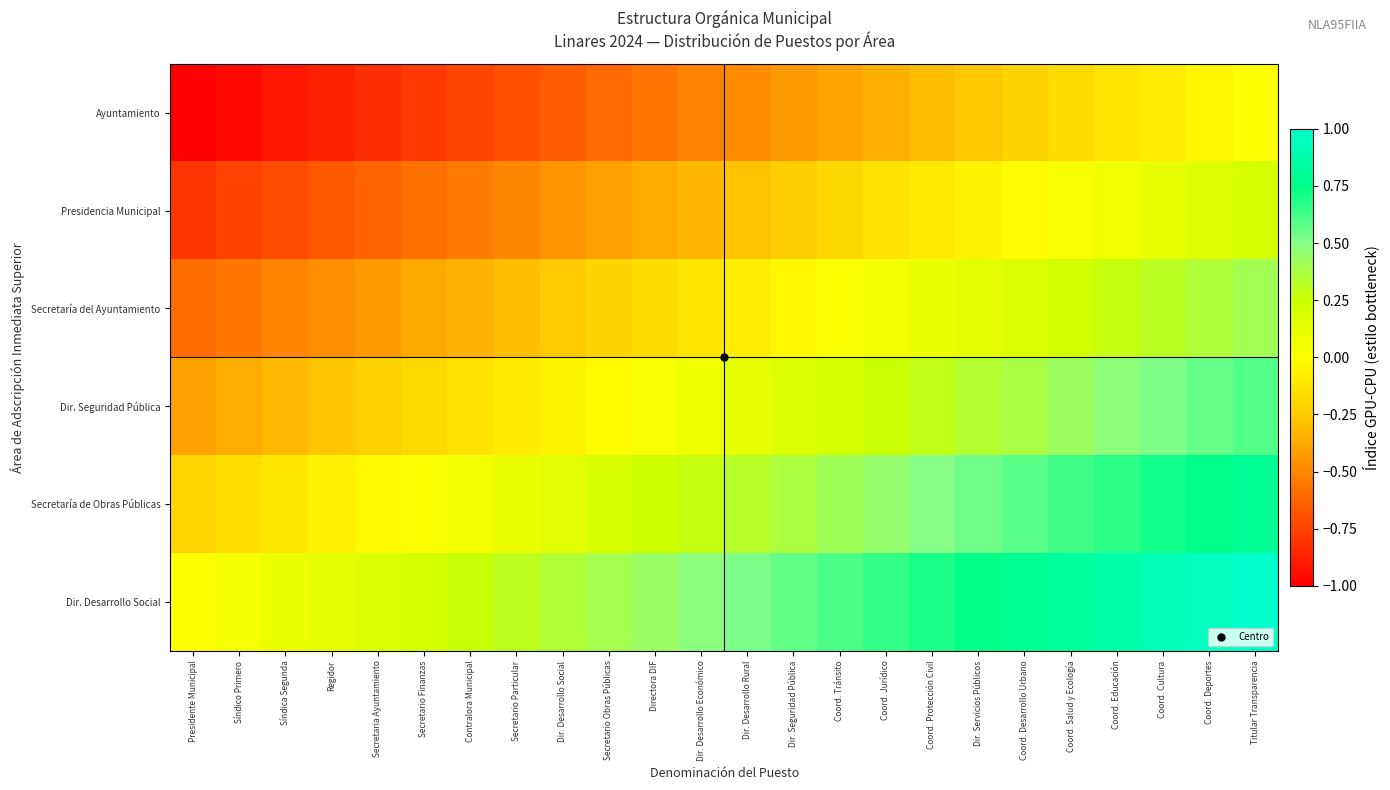

Reading right to left, transcribe all the data shown in this chart.

Ayuntamiento: Titular Transparencia=0.0	Coord. Deportes=-0.0	Coord. Cultura=-0.1	Coord. Educación=-0.1	Coord. Salud y Ecología=-0.2	Coord. Desarrollo Urbano=-0.2	Dir. Servicios Públicos=-0.3	Coord. Protección Civil=-0.3	Coord. Jurídico=-0.3	Coord. Tránsito=-0.4	Dir. Seguridad Pública=-0.4	Dir. Desarrollo Rural=-0.5	Dir. Desarrollo Económico=-0.5	Directora DIF=-0.6	Secretario Obras Públicas=-0.6	Dir. Desarrollo Social=-0.7	Secretario Particular=-0.7	Contralora Municipal=-0.7	Secretario Finanzas=-0.8	Secretaria Ayuntamiento=-0.8	Regidor=-0.9	Síndica Segunda=-0.9	Síndico Primero=-1.0	Presidente Municipal=-1.0
Presidencia Municipal: Titular Transparencia=0.2	Coord. Deportes=0.2	Coord. Cultura=0.1	Coord. Educación=0.1	Coord. Salud y Ecología=0.0	Coord. Desarrollo Urbano=-0.0	Dir. Servicios Públicos=-0.1	Coord. Protección Civil=-0.1	Coord. Jurídico=-0.1	Coord. Tránsito=-0.2	Dir. Seguridad Pública=-0.2	Dir. Desarrollo Rural=-0.3	Dir. Desarrollo Económico=-0.3	Directora DIF=-0.4	Secretario Obras Públicas=-0.4	Dir. Desarrollo Social=-0.5	Secretario Particular=-0.5	Contralora Municipal=-0.5	Secretario Finanzas=-0.6	Secretaria Ayuntamiento=-0.6	Regidor=-0.7	Síndica Segunda=-0.7	Síndico Primero=-0.8	Presidente Municipal=-0.8
Secretaría del Ayuntamiento: Titular Transparencia=0.4	Coord. Deportes=0.4	Coord. Cultura=0.3	Coord. Educación=0.3	Coord. Salud y Ecología=0.2	Coord. Desarrollo Urbano=0.2	Dir. Servicios Públicos=0.1	Coord. Protección Civil=0.1	Coord. Jurídico=0.1	Coord. Tránsito=0.0	Dir. Seguridad Pública=-0.0	Dir. Desarrollo Rural=-0.1	Dir. Desarrollo Económico=-0.1	Directora DIF=-0.2	Secretario Obras Públicas=-0.2	Dir. Desarrollo Social=-0.3	Secretario Particular=-0.3	Contralora Municipal=-0.3	Secretario Finanzas=-0.4	Secretaria Ayuntamiento=-0.4	Regidor=-0.5	Síndica Segunda=-0.5	Síndico Primero=-0.6	Presidente Municipal=-0.6
Dir. Seguridad Pública: Titular Transparencia=0.6	Coord. Deportes=0.6	Coord. Cultura=0.5	Coord. Educación=0.5	Coord. Salud y Ecología=0.4	Coord. Desarrollo Urbano=0.4	Dir. Servicios Públicos=0.3	Coord. Protección Civil=0.3	Coord. Jurídico=0.3	Coord. Tránsito=0.2	Dir. Seguridad Pública=0.2	Dir. Desarrollo Rural=0.1	Dir. Desarrollo Económico=0.1	Directora DIF=0.0	Secretario Obras Públicas=-0.0	Dir. Desarrollo Social=-0.1	Secretario Particular=-0.1	Contralora Municipal=-0.1	Secretario Finanzas=-0.2	Secretaria Ayuntamiento=-0.2	Regidor=-0.3	Síndica Segunda=-0.3	Síndico Primero=-0.4	Presidente Municipal=-0.4
Secretaría de Obras Públicas: Titular Transparencia=0.8	Coord. Deportes=0.8	Coord. Cultura=0.7	Coord. Educación=0.7	Coord. Salud y Ecología=0.6	Coord. Desarrollo Urbano=0.6	Dir. Servicios Públicos=0.5	Coord. Protección Civil=0.5	Coord. Jurídico=0.5	Coord. Tránsito=0.4	Dir. Seguridad Pública=0.4	Dir. Desarrollo Rural=0.3	Dir. Desarrollo Económico=0.3	Directora DIF=0.2	Secretario Obras Públicas=0.2	Dir. Desarrollo Social=0.1	Secretario Particular=0.1	Contralora Municipal=0.1	Secretario Finanzas=0.0	Secretaria Ayuntamiento=-0.0	Regidor=-0.1	Síndica Segunda=-0.1	Síndico Primero=-0.2	Presidente Municipal=-0.2
Dir. Desarrollo Social: Titular Transparencia=1.0	Coord. Deportes=1.0	Coord. Cultura=0.9	Coord. Educación=0.9	Coord. Salud y Ecología=0.8	Coord. Desarrollo Urbano=0.8	Dir. Servicios Públicos=0.7	Coord. Protección Civil=0.7	Coord. Jurídico=0.7	Coord. Tránsito=0.6	Dir. Seguridad Pública=0.6	Dir. Desarrollo Rural=0.5	Dir. Desarrollo Económico=0.5	Directora DIF=0.4	Secretario Obras Públicas=0.4	Dir. Desarrollo Social=0.3	Secretario Particular=0.3	Contralora Municipal=0.3	Secretario Finanzas=0.2	Secretaria Ayuntamiento=0.2	Regidor=0.1	Síndica Segunda=0.1	Síndico Primero=0.0	Presidente Municipal=0.0